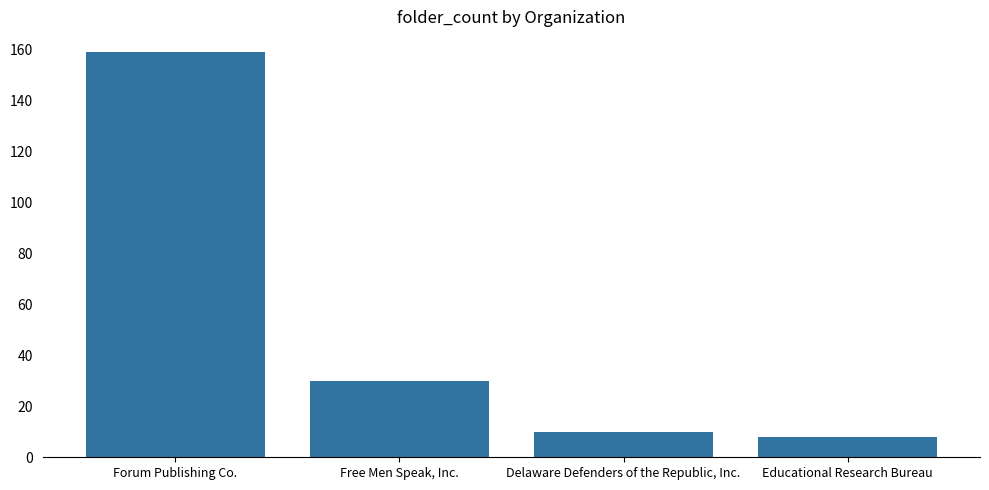

Where is the data nearest to the value 83?

Free Men Speak, Inc.